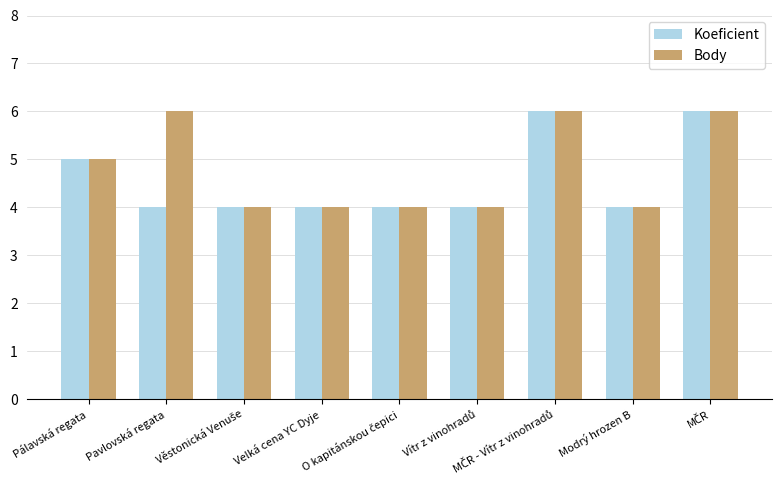

List the series in order of their overall mean, highest first.

Body, Koeficient